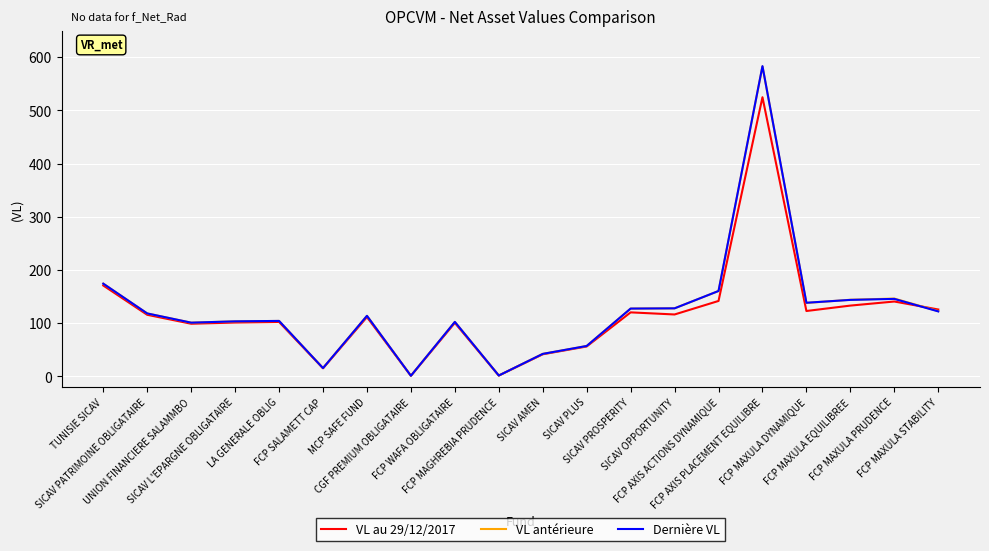

Is it true that VL antérieure equals 172.3 at UNION FINANCIERE SALAMMBO?

False